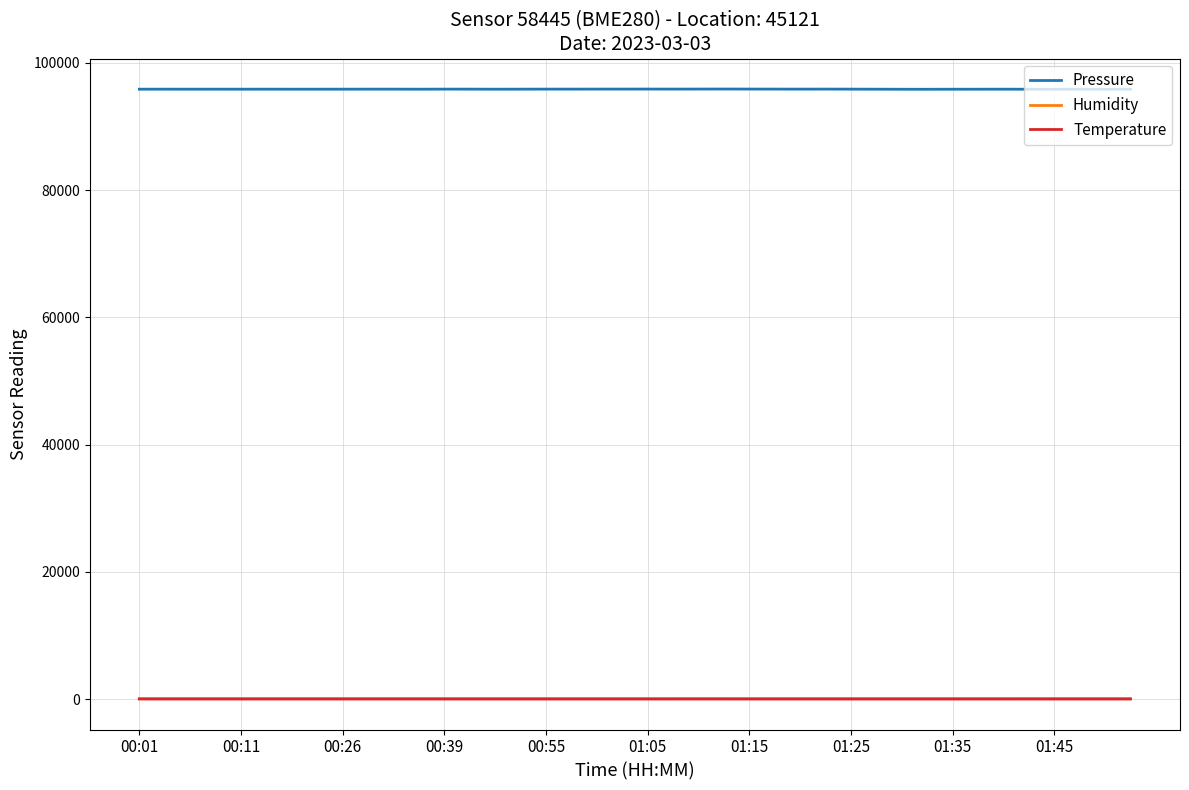

What is the lowest value of the Temperature series?

2.7